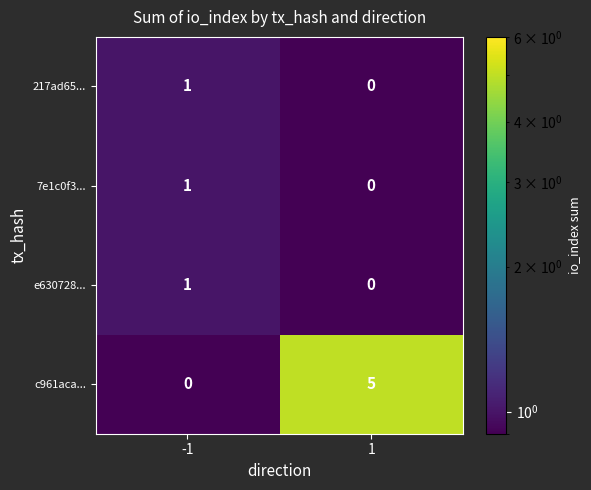

What is the sum of the c961aca... values at -1 and 1?

5